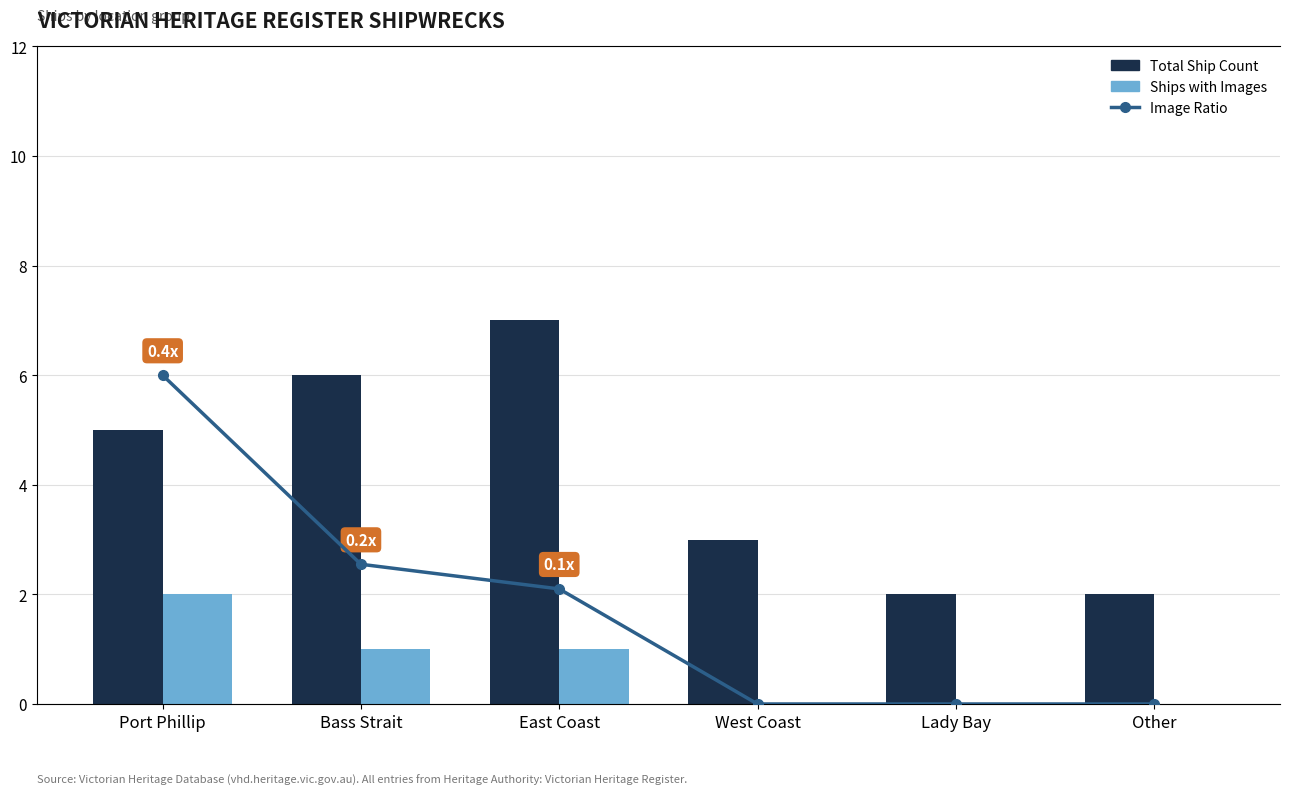

What is the difference between the Image Ratio values at Bass Strait and West Coast?

0.2